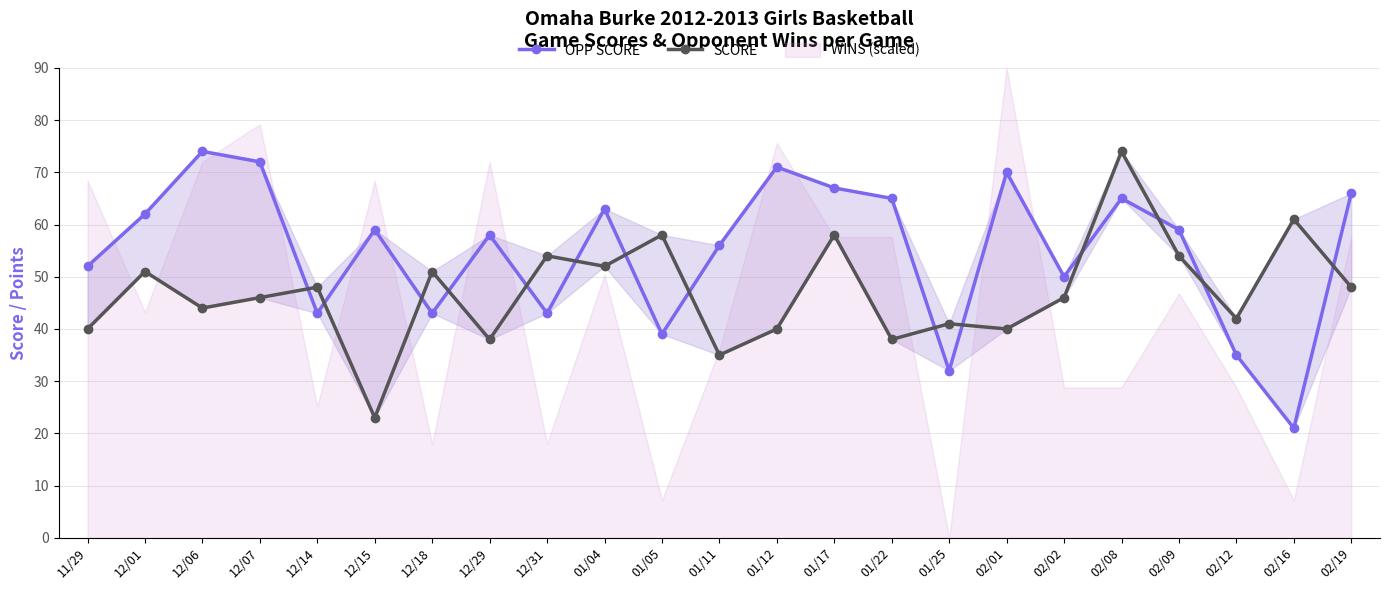

How many times do SCORE and OPP SCORE cross each other?

14